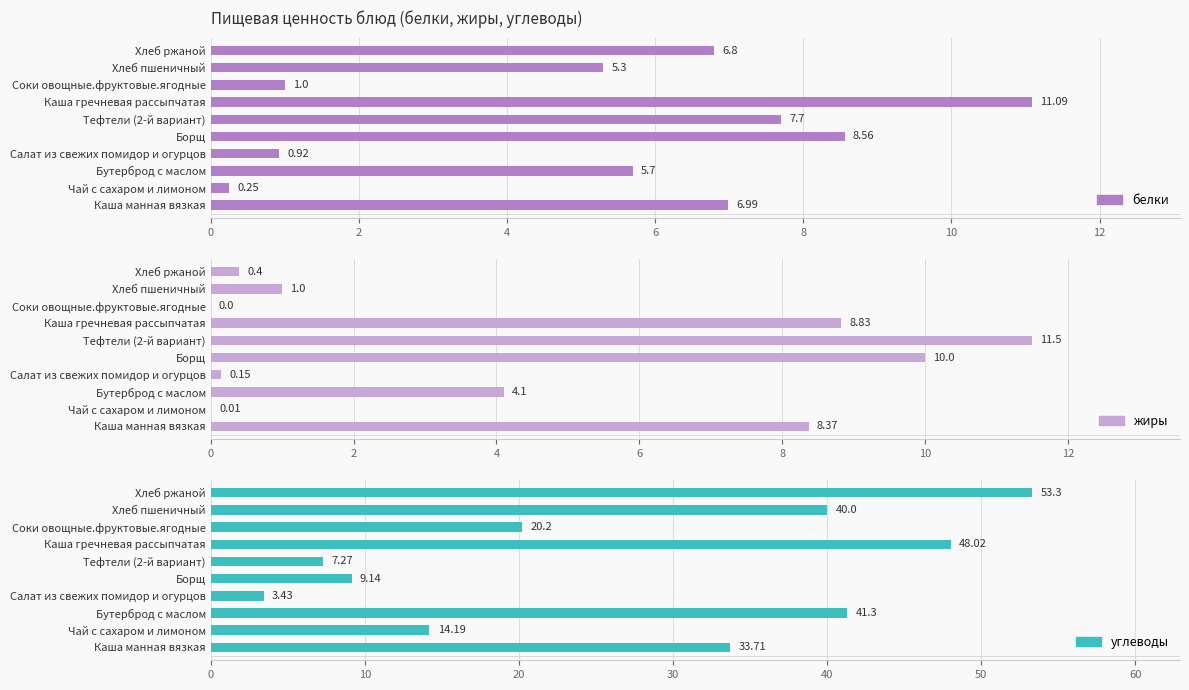

What is the spread (max minus min) of values at Каша манная вязкая?

26.7